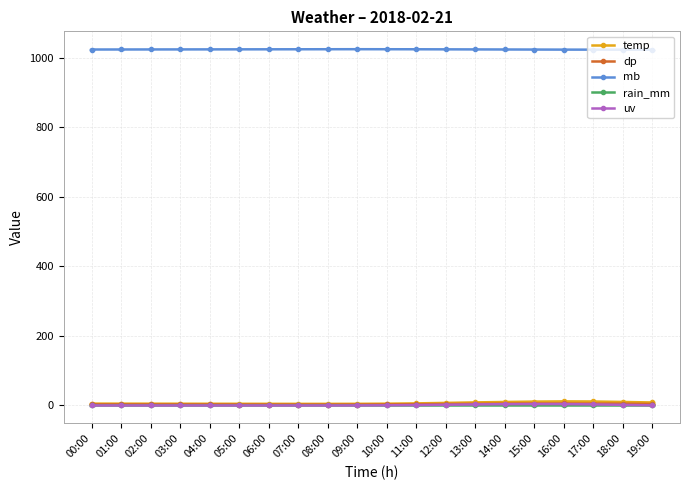

At how many categories does at least one series exceed 833?

20